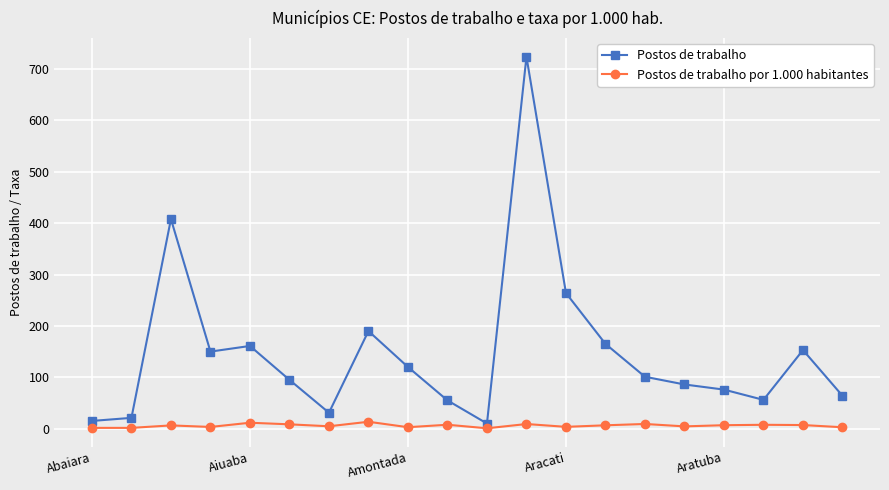

List the series in order of their overall mean, lowest first.

Postos de trabalho por 1.000 habitantes, Postos de trabalho